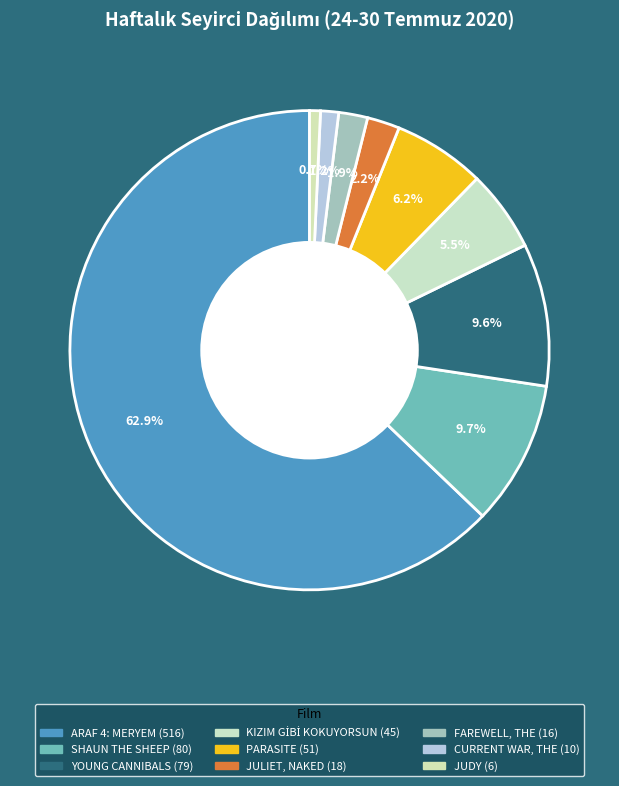

What percentage do ARAF 4: MERYEM and PARASITE together represent?

69.1%